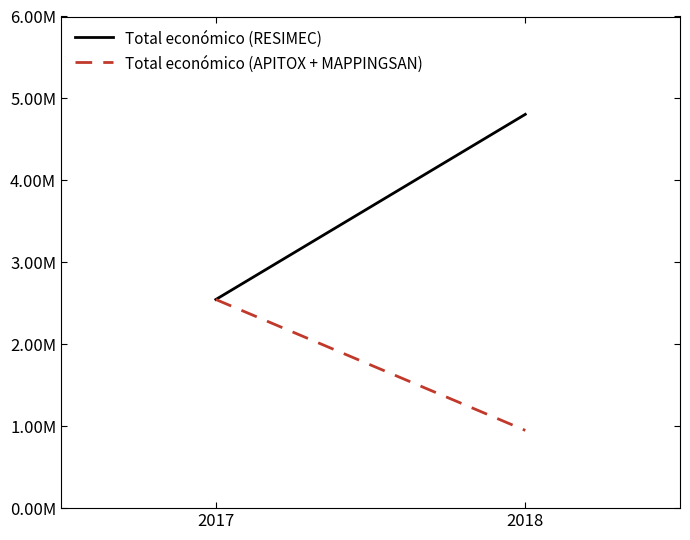

Rank the series by their maximum value, from highest to lowest.

Total económico (RESIMEC), Total económico (APITOX + MAPPINGSAN)